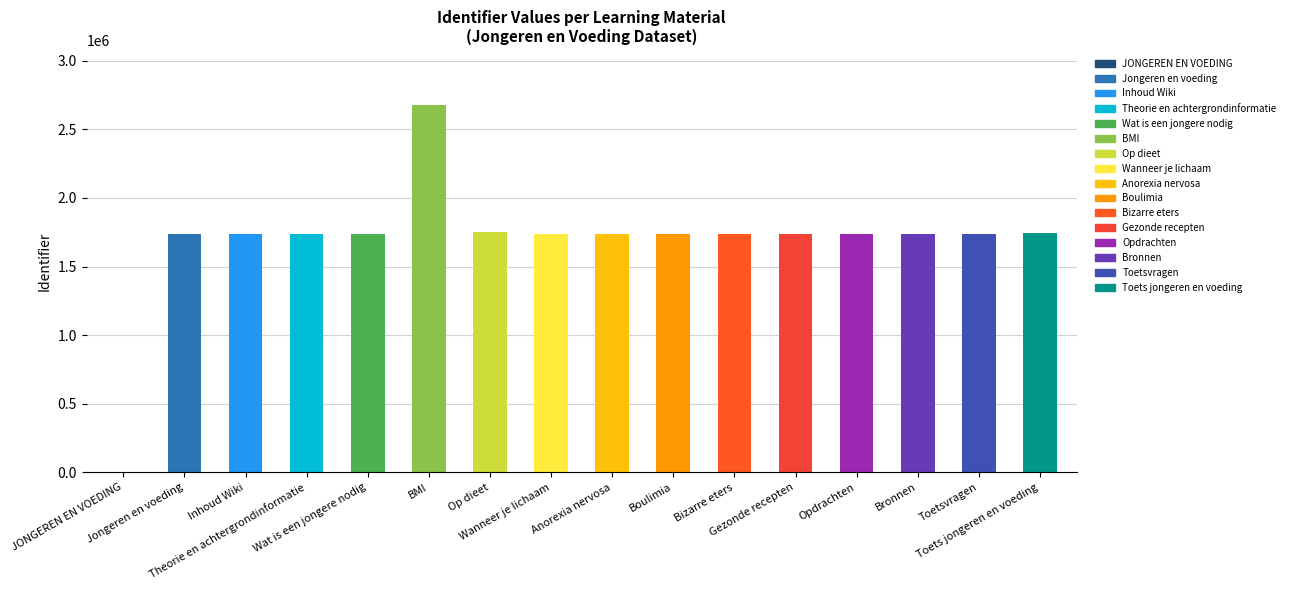

The chart shows a value of 1735907 at Theorie en achtergrondinformatie. True or false?

True